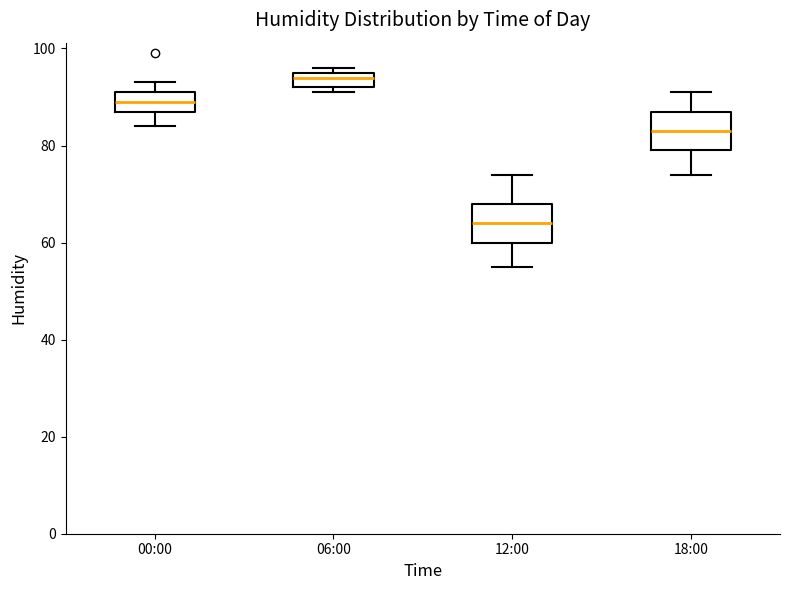

Reading left to right, transcribe this box plot: for each box, give where its median line is, the range the box spans, and where its two whiskers end, as read against the y-axis. The values are not printed on the chart, so give them approximately, as read against the axis.

00:00: median 90, box 88 to 92, whiskers 84 to 94
06:00: median 94, box 92 to 96, whiskers 92 (just below the box's lower edge) to 96 (just above the box's upper edge)
12:00: median 64, box 60 to 68, whiskers 56 to 74
18:00: median 84, box 80 to 88, whiskers 74 to 92